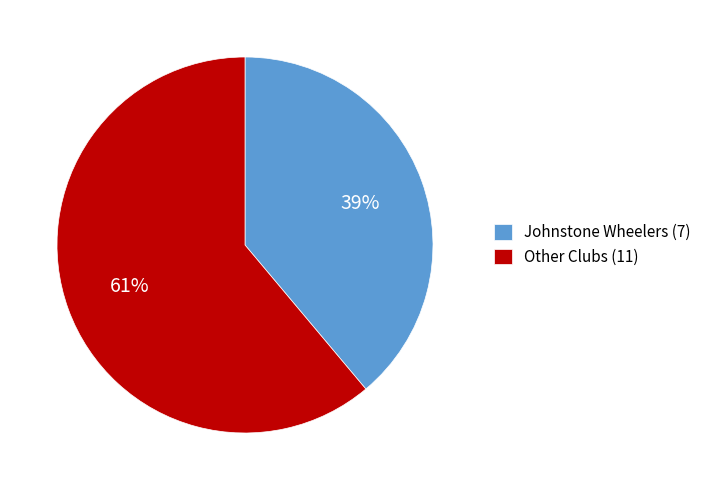

Rank the categories by value from highest to lowest.

Other Clubs (11), Johnstone Wheelers (7)